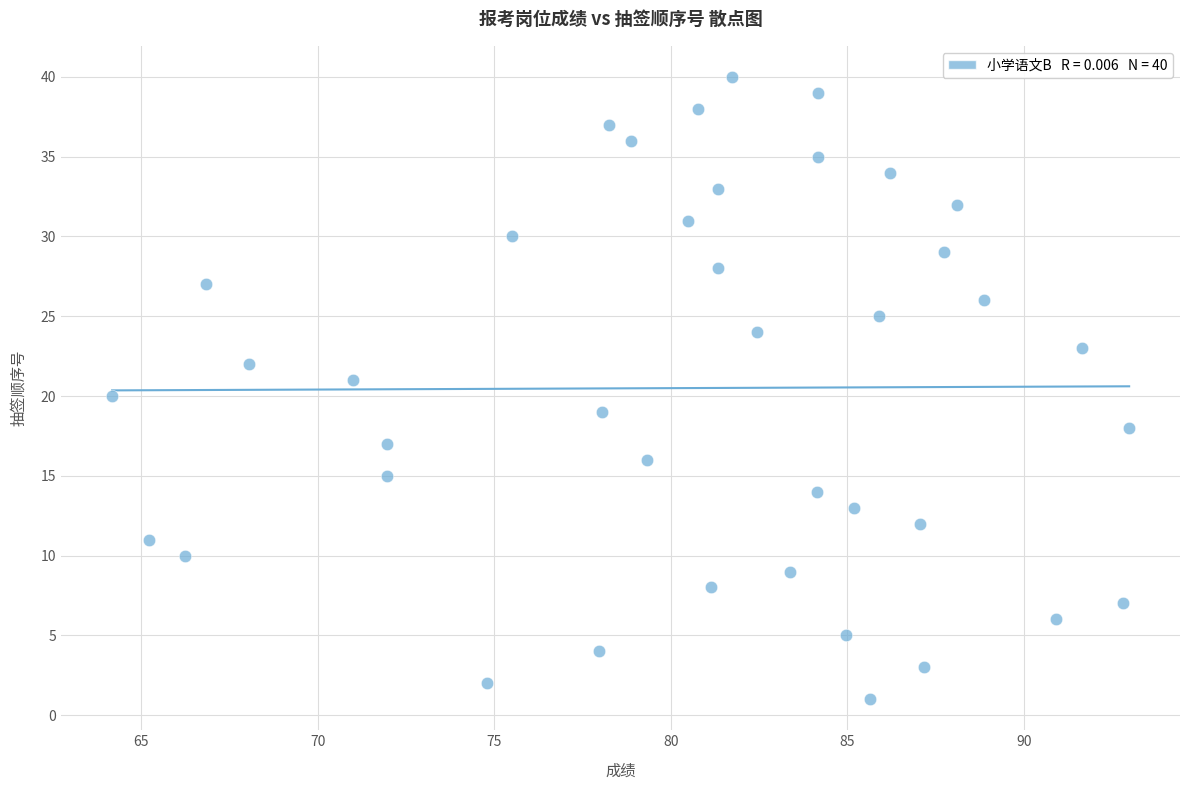

What is the range of Y values (max minus min)?

39